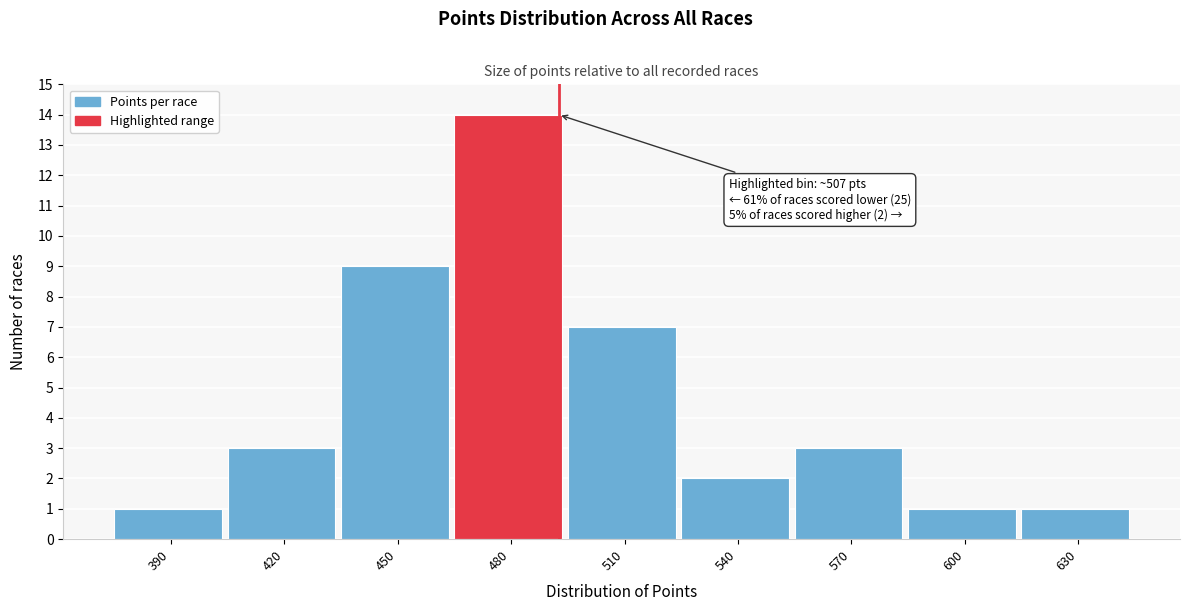

Reading left to right, list all the values displayed in this chart.

1	3	9	14	7	2	3	1	1